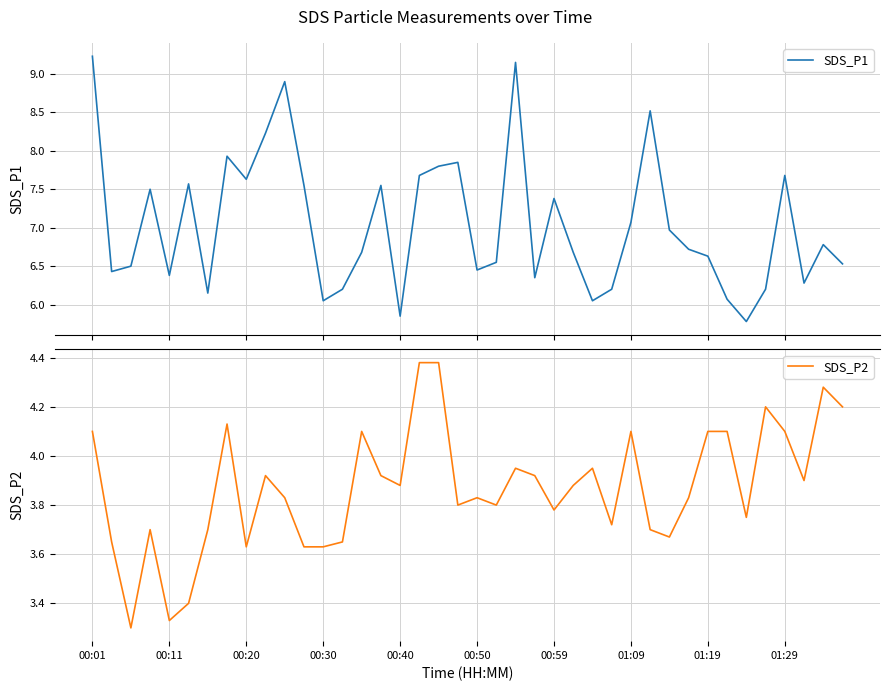

At 11, list the series in order from smallest to largest.

SDS_P2, SDS_P1